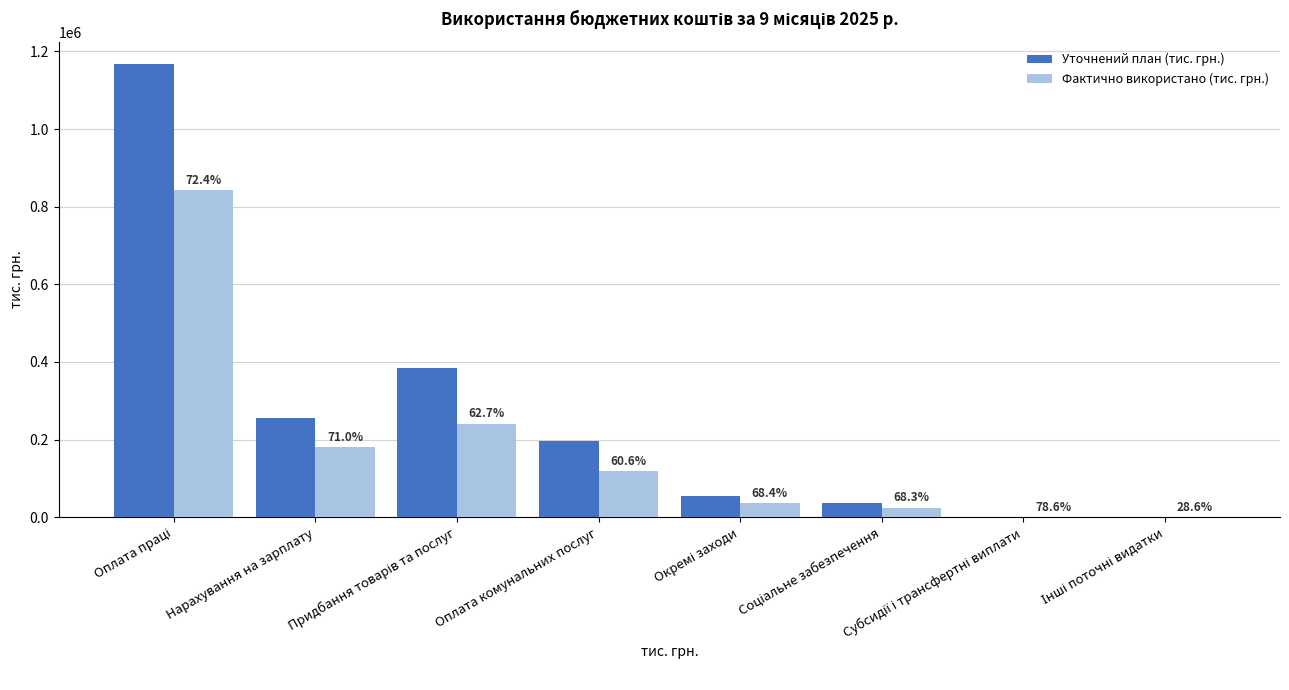

Are the bars horizontal?

No